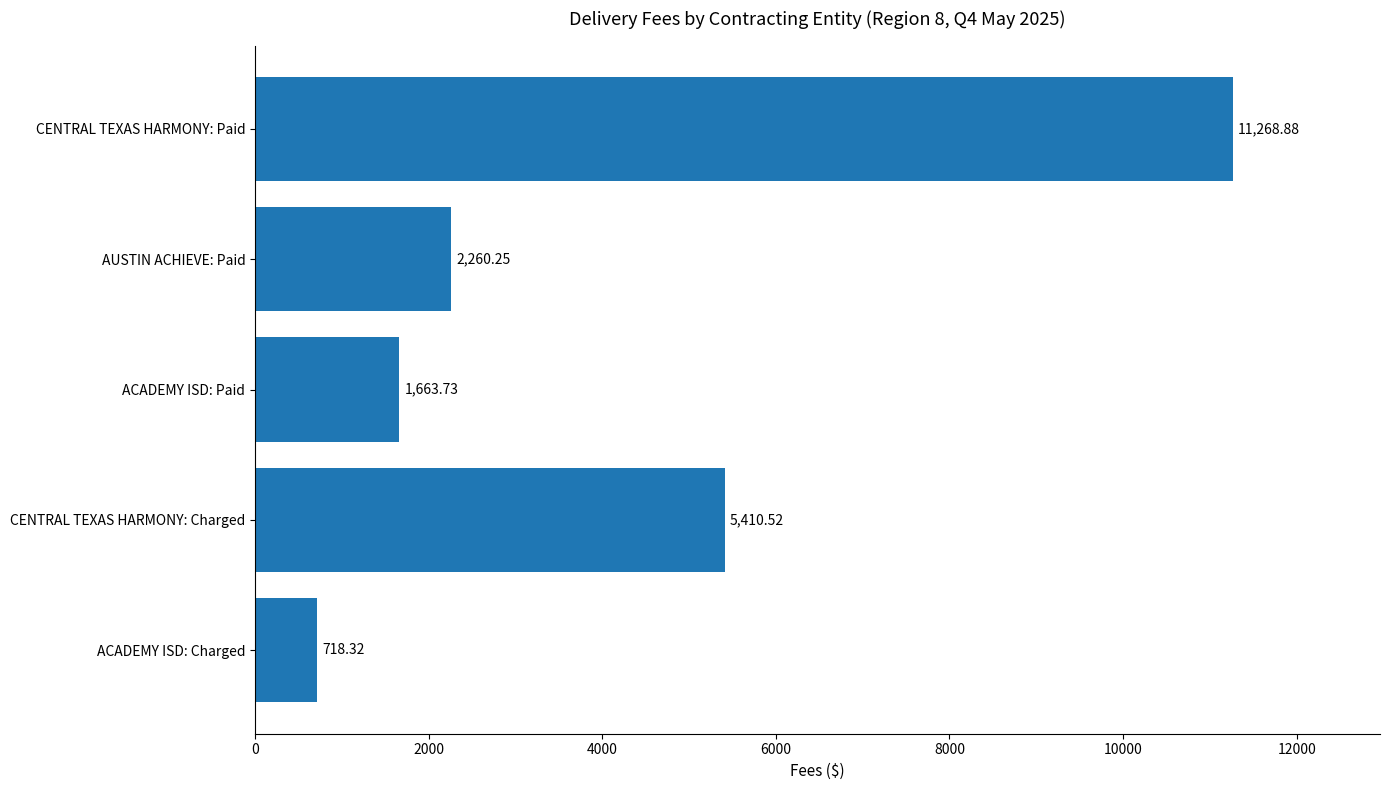

Between CENTRAL TEXAS HARMONY: Charged and ACADEMY ISD: Paid, which is larger?

CENTRAL TEXAS HARMONY: Charged